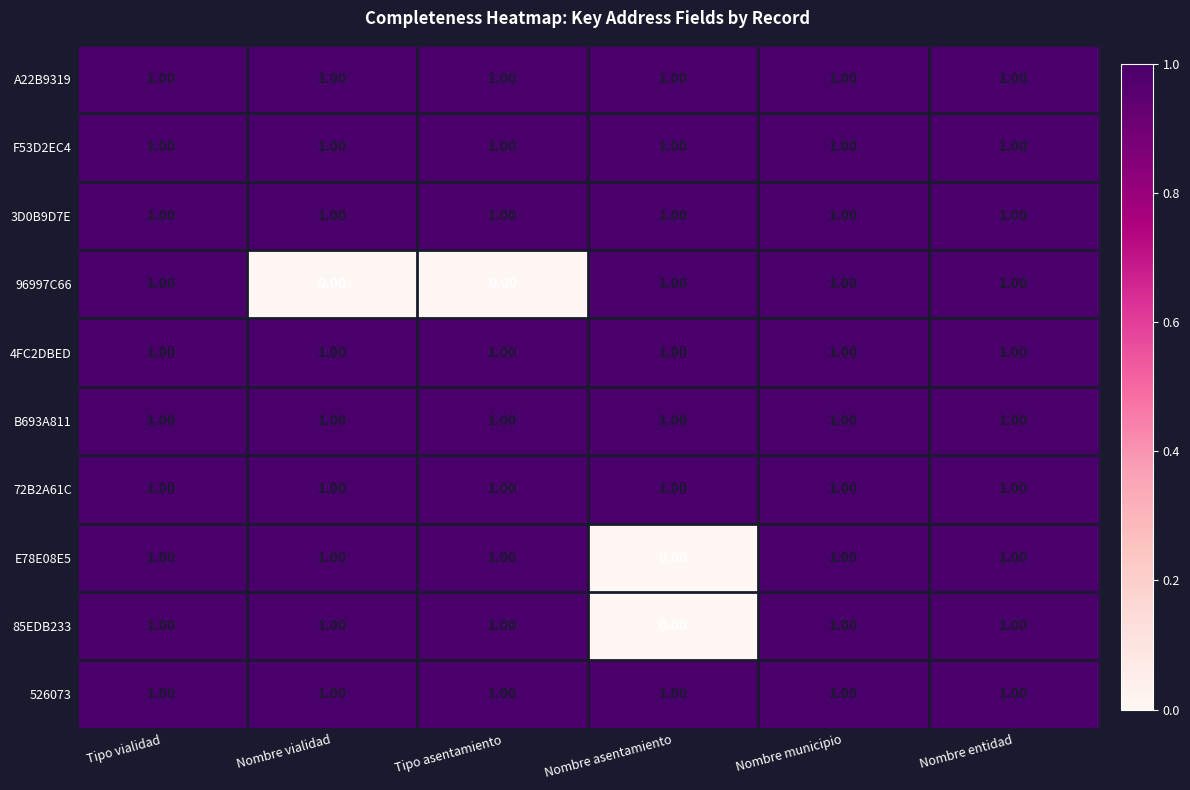

At how many categories does at least one series exceed 0?

6